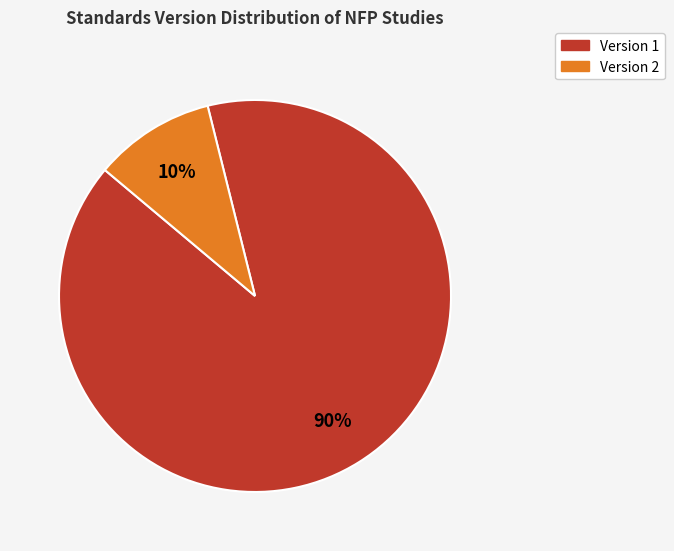

To the nearest percent, what percentage of the pie is Version 1?

90%